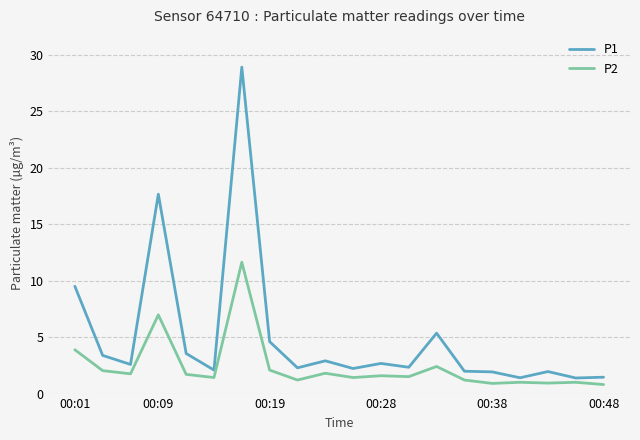

At how many categories does at least one series exceed 28?

1